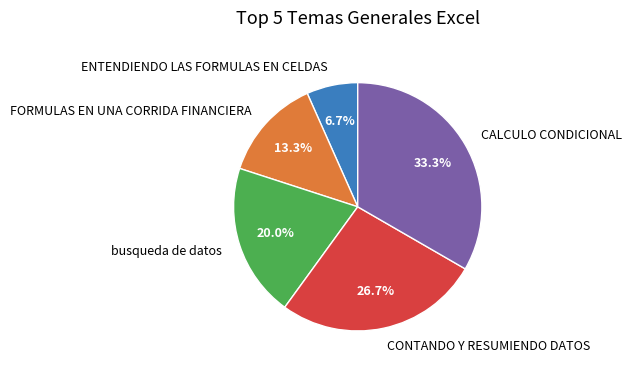

To the nearest percent, what is the average slice percentage?

20%